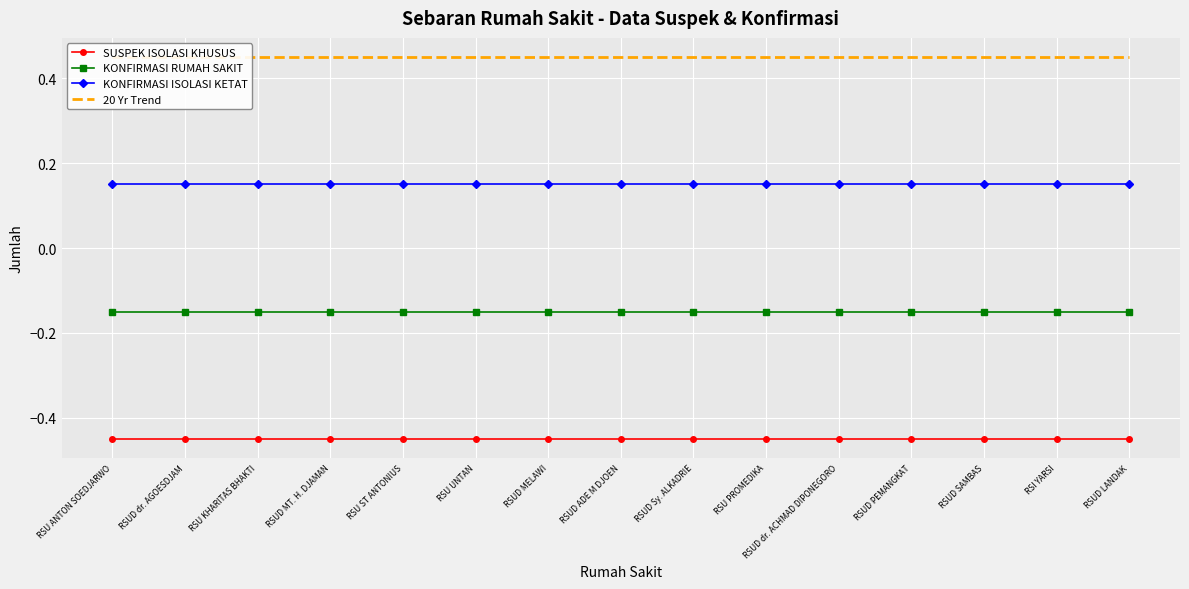

Reading left to right, extract all data points from this chart.

SUSPEK ISOLASI KHUSUS: RSU ANTON SOEDJARWO=-0.4	RSUD dr. AGOESDJAM=-0.4	RSU KHARITAS BHAKTI=-0.4	RSUD MT. H. DJAMAN=-0.4	RSU ST ANTONIUS=-0.4	RSU UNTAN=-0.4	RSUD MELAWI=-0.4	RSUD ADE M DJOEN=-0.4	RSUD Sy. ALKADRIE=-0.4	RSU PROMEDIKA=-0.4	RSUD dr. ACHMAD DIPONEGORO=-0.4	RSUD PEMANGKAT=-0.4	RSUD SAMBAS=-0.4	RSI YARSI=-0.4	RSUD LANDAK=-0.4
KONFIRMASI RUMAH SAKIT: RSU ANTON SOEDJARWO=-0.1	RSUD dr. AGOESDJAM=-0.1	RSU KHARITAS BHAKTI=-0.1	RSUD MT. H. DJAMAN=-0.1	RSU ST ANTONIUS=-0.1	RSU UNTAN=-0.1	RSUD MELAWI=-0.1	RSUD ADE M DJOEN=-0.1	RSUD Sy. ALKADRIE=-0.1	RSU PROMEDIKA=-0.1	RSUD dr. ACHMAD DIPONEGORO=-0.1	RSUD PEMANGKAT=-0.1	RSUD SAMBAS=-0.1	RSI YARSI=-0.1	RSUD LANDAK=-0.1
KONFIRMASI ISOLASI KETAT: RSU ANTON SOEDJARWO=0.1	RSUD dr. AGOESDJAM=0.1	RSU KHARITAS BHAKTI=0.1	RSUD MT. H. DJAMAN=0.1	RSU ST ANTONIUS=0.1	RSU UNTAN=0.1	RSUD MELAWI=0.1	RSUD ADE M DJOEN=0.1	RSUD Sy. ALKADRIE=0.1	RSU PROMEDIKA=0.1	RSUD dr. ACHMAD DIPONEGORO=0.1	RSUD PEMANGKAT=0.1	RSUD SAMBAS=0.1	RSI YARSI=0.1	RSUD LANDAK=0.1
20 Yr Trend: RSU ANTON SOEDJARWO=0.4	RSUD dr. AGOESDJAM=0.4	RSU KHARITAS BHAKTI=0.4	RSUD MT. H. DJAMAN=0.4	RSU ST ANTONIUS=0.4	RSU UNTAN=0.4	RSUD MELAWI=0.4	RSUD ADE M DJOEN=0.4	RSUD Sy. ALKADRIE=0.4	RSU PROMEDIKA=0.4	RSUD dr. ACHMAD DIPONEGORO=0.4	RSUD PEMANGKAT=0.4	RSUD SAMBAS=0.4	RSI YARSI=0.4	RSUD LANDAK=0.4